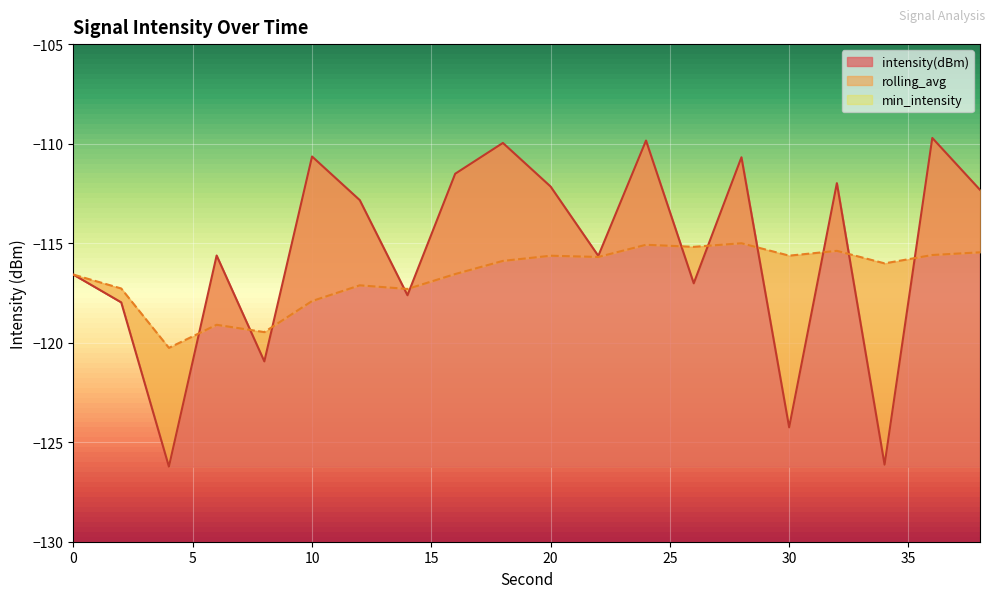

What value does the intensity(dBm) series have at 28?

-110.7